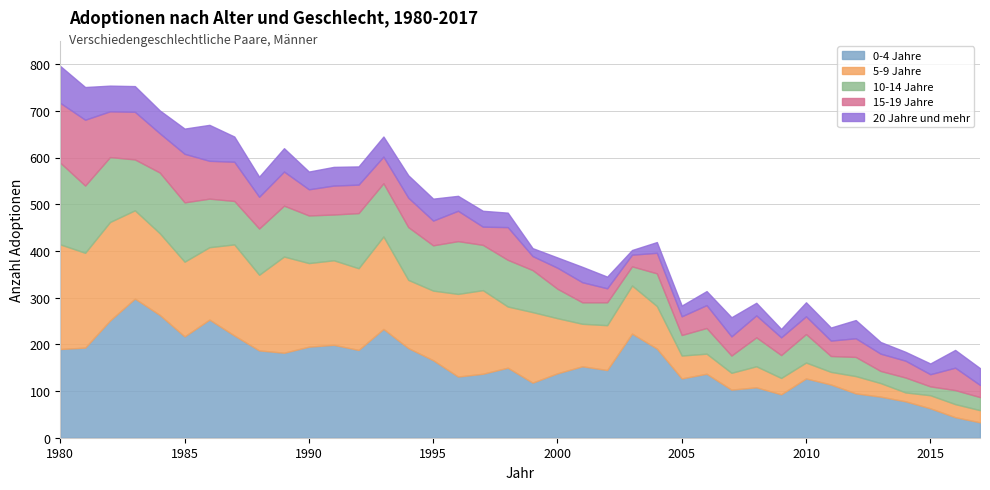

What is the maximum value for 15-19 Jahre?

141